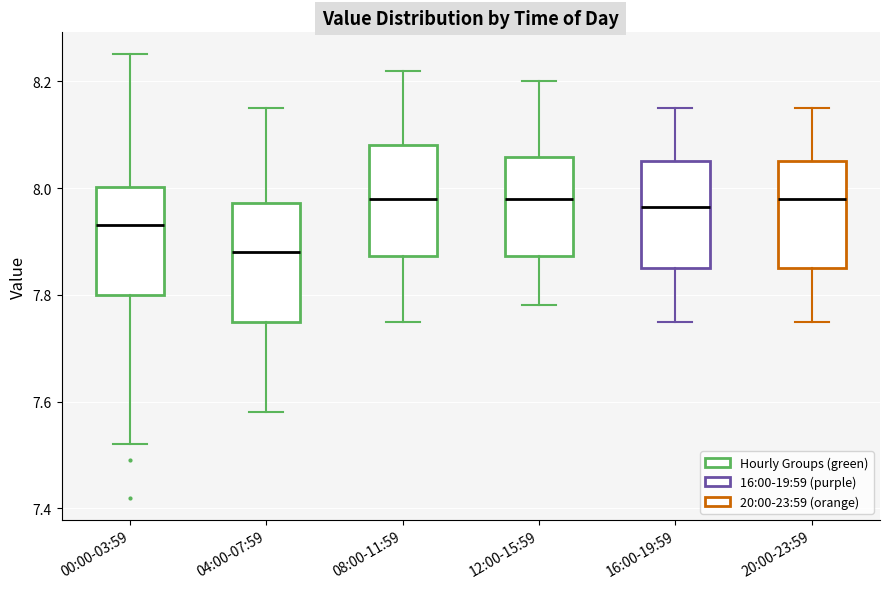

Reading left to right, transcribe this box plot: for each box, give where its median line is, the range the box spans, and where its two whiskers end, as read against the y-axis. The values are not printed on the chart, so give them approximately, as read against the axis.

00:00-03:59: median 7.94, box 7.80 to 8.00, whiskers 7.52 to 8.26
04:00-07:59: median 7.88, box 7.76 to 7.98, whiskers 7.58 to 8.16
08:00-11:59: median 7.98, box 7.88 to 8.08, whiskers 7.76 to 8.22
12:00-15:59: median 7.98, box 7.88 to 8.06, whiskers 7.78 to 8.20
16:00-19:59: median 7.96, box 7.86 to 8.06, whiskers 7.76 to 8.16
20:00-23:59: median 7.98, box 7.86 to 8.06, whiskers 7.76 to 8.16